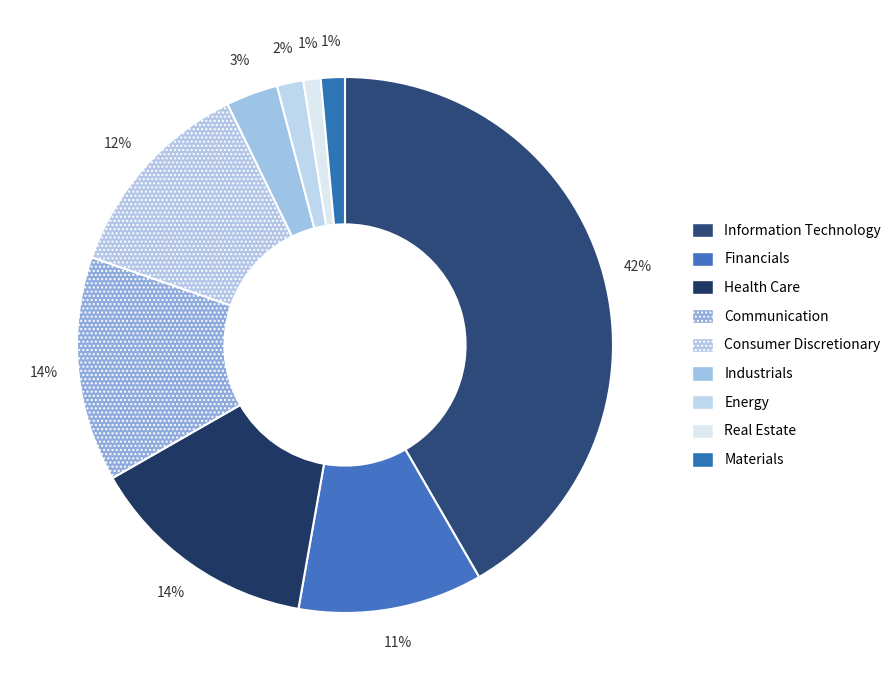

True or false: Consumer Discretionary accounts for 12% of the total.

True